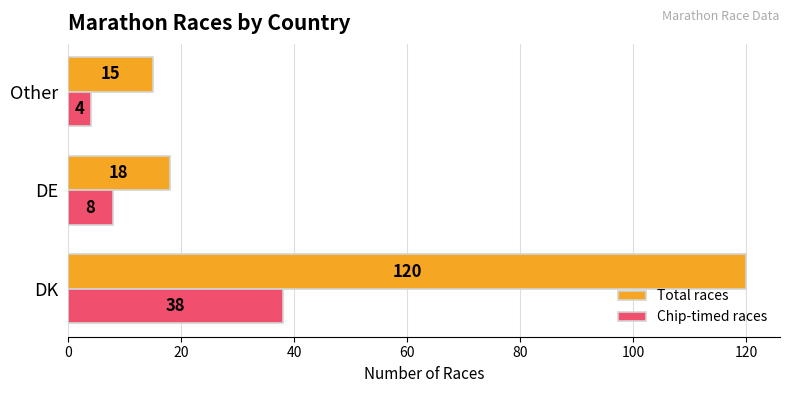

True or false: Total races has a value of 65 at DK.

False